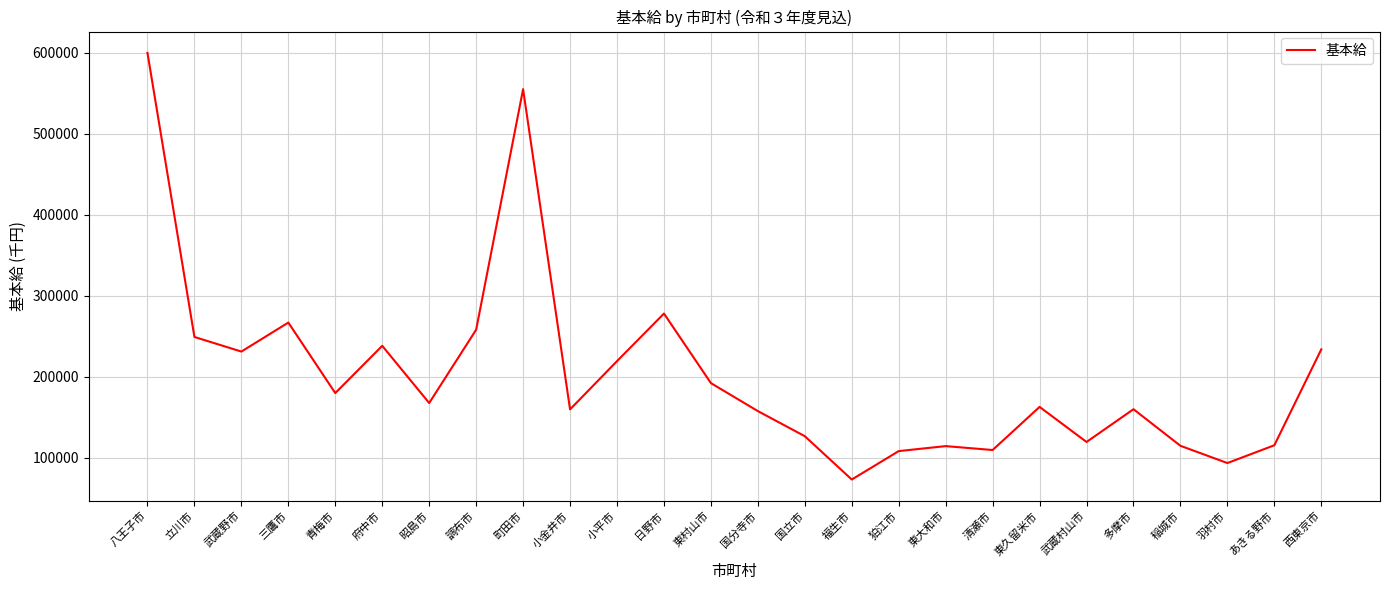

Which has a higher value, 狛江市 or 福生市?

狛江市